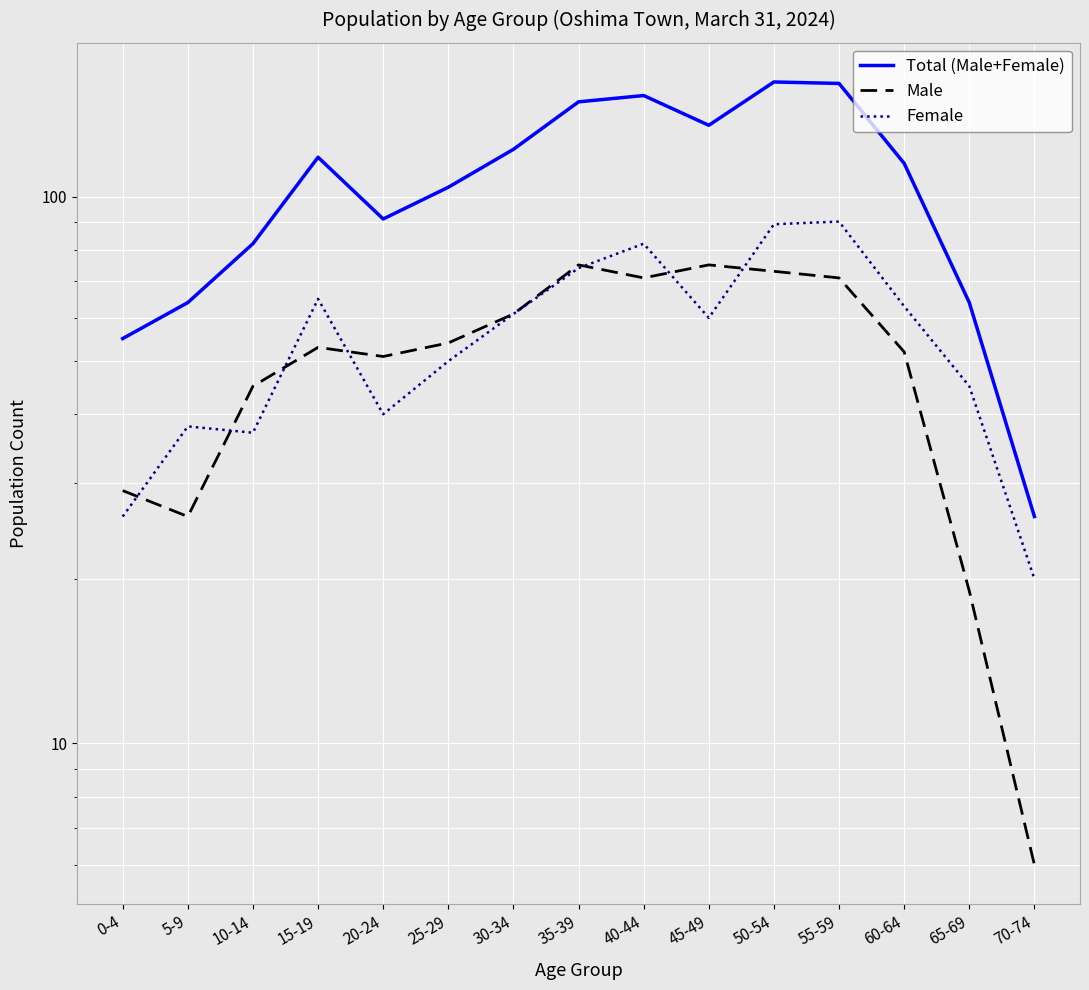

At which label is Female closest to 55?

25-29